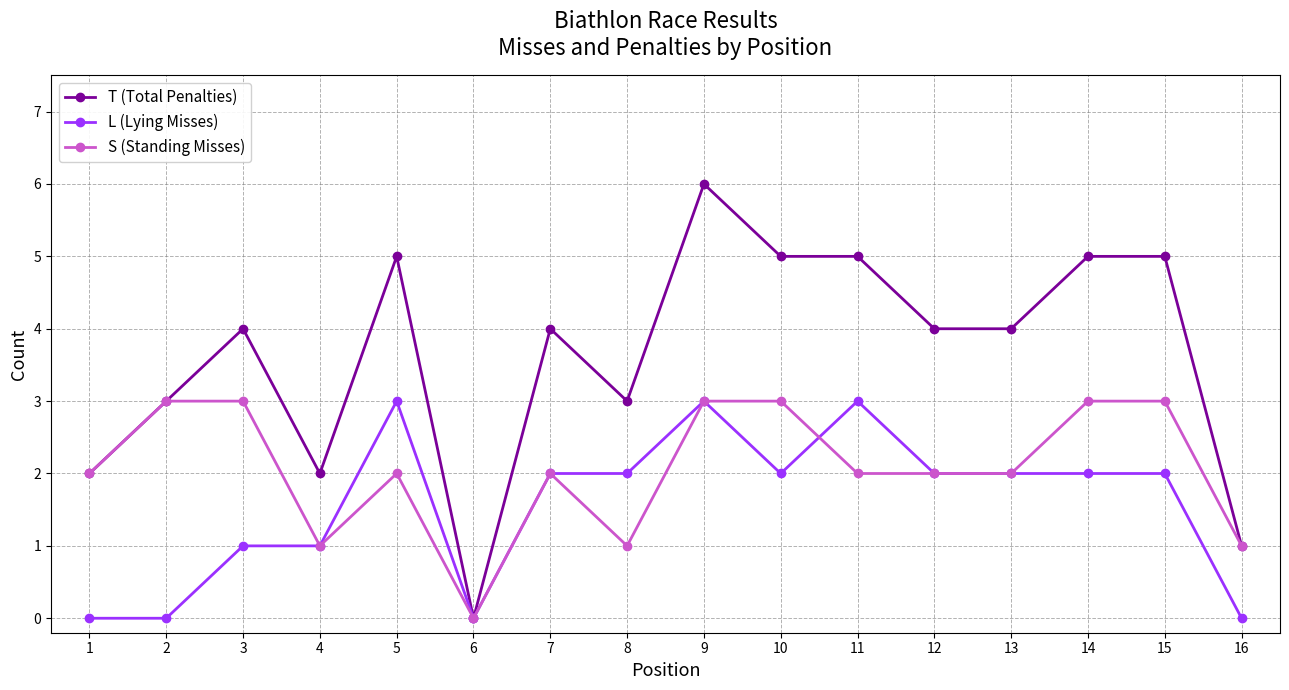

Where is the first local minimum for S (Standing Misses)?

4